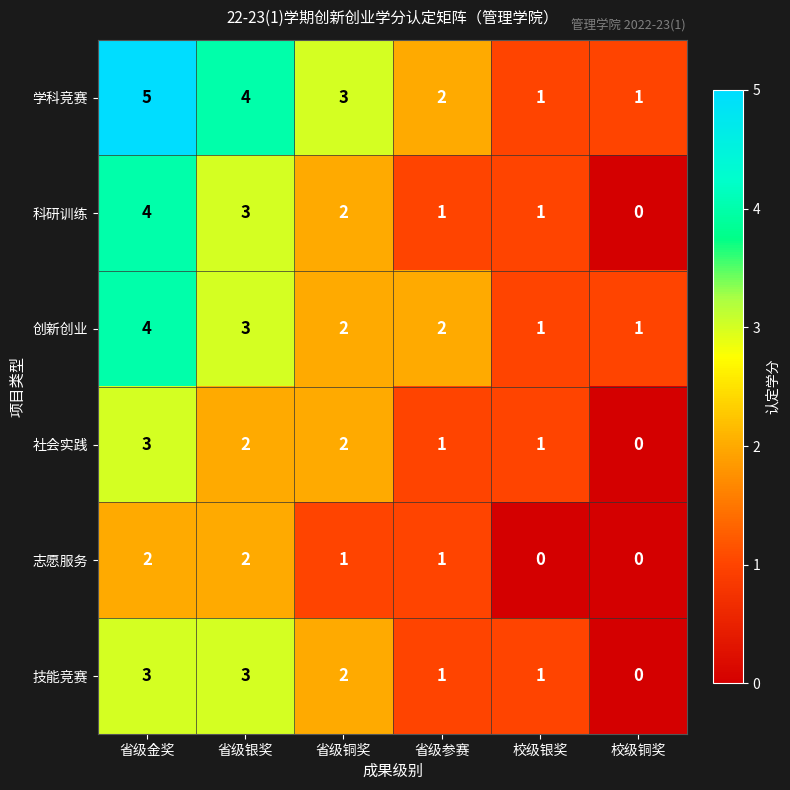

The value of 创新创业 at 省级铜奖 is 1. True or false?

False